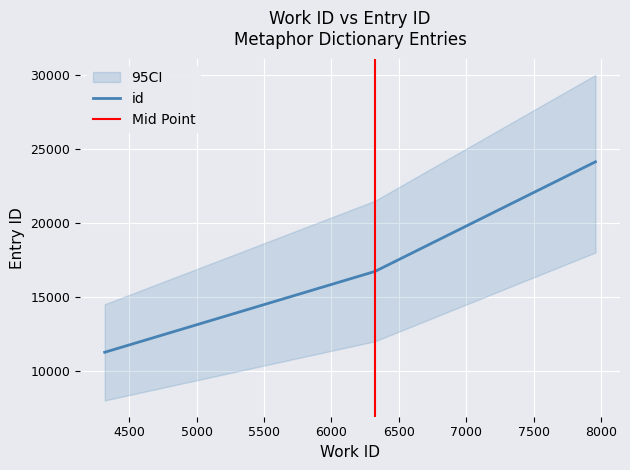

Approximately how many times larger is the value at 6323 compared to 4319?

1.5